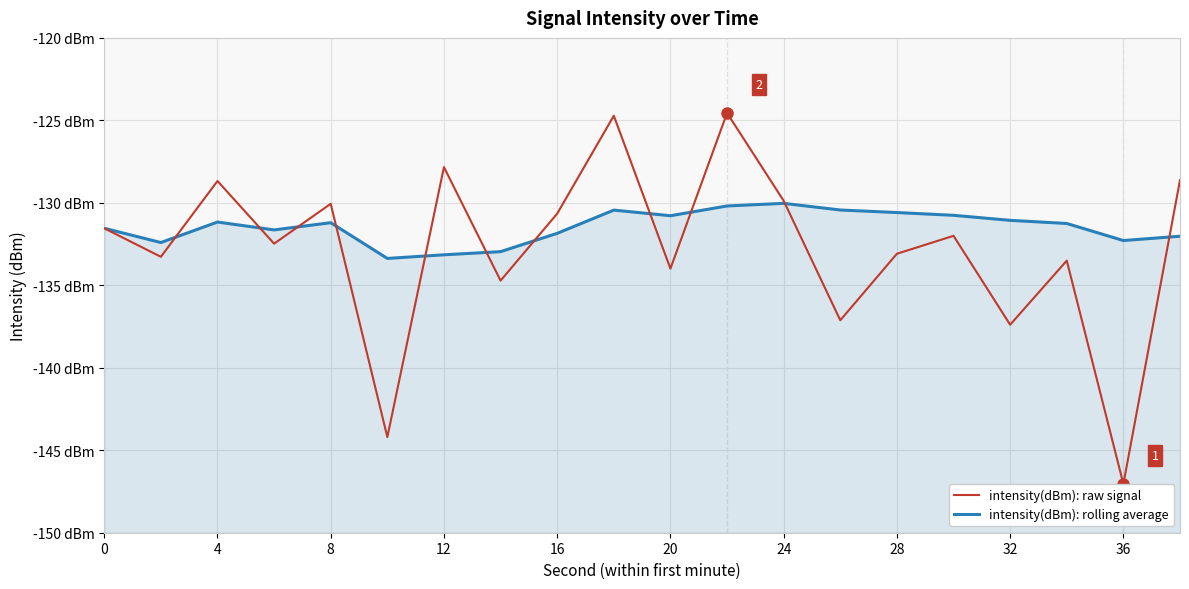

True or false: intensity(dBm): raw signal and intensity(dBm): rolling average intersect in this chart.

True